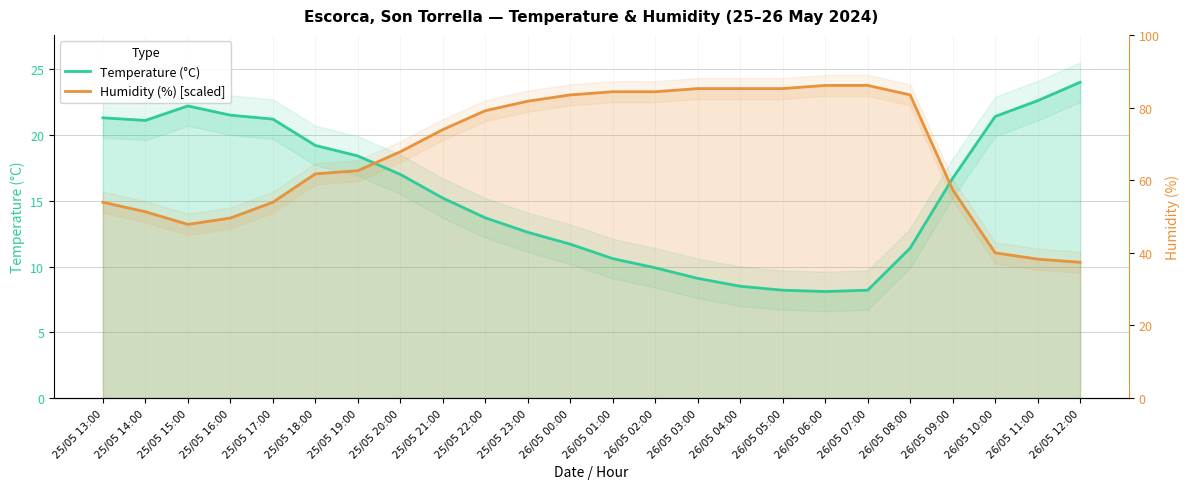

What is the label of the 3rd point from the left?

25/05 15:00